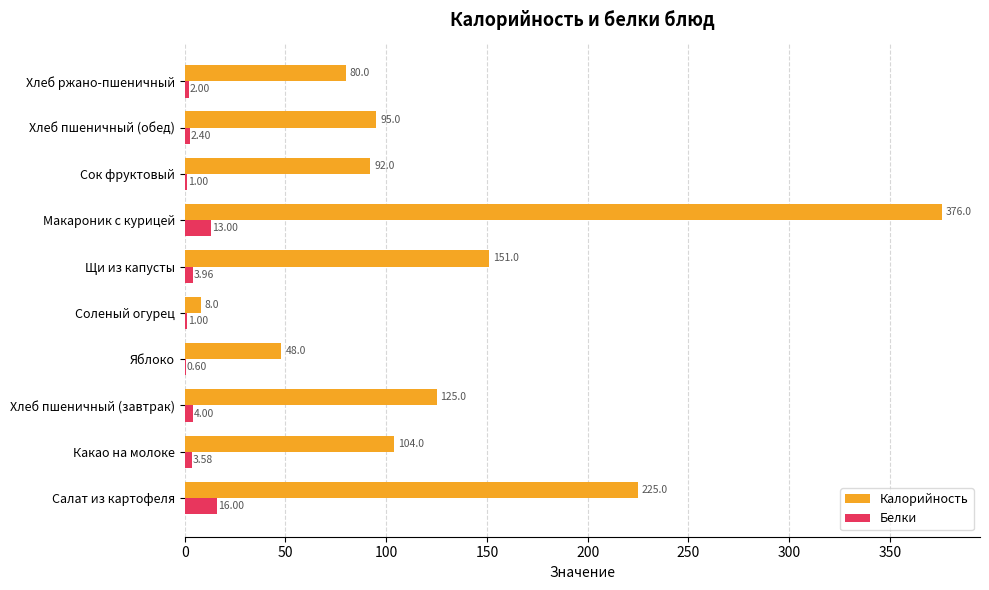

What is the sum of the Белки values at Хлеб пшеничный (обед) and Хлеб пшеничный (завтрак)?

6.4